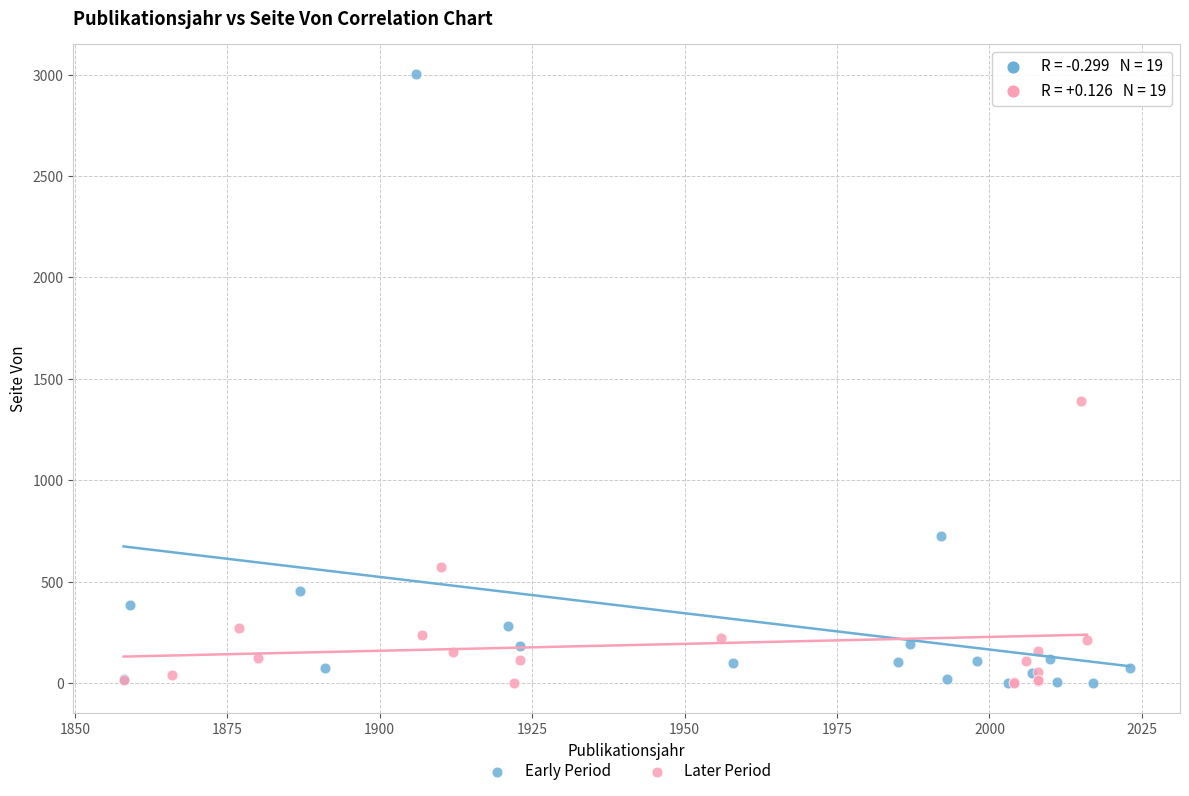

Which series has the widest spread of Y values?

Early Period